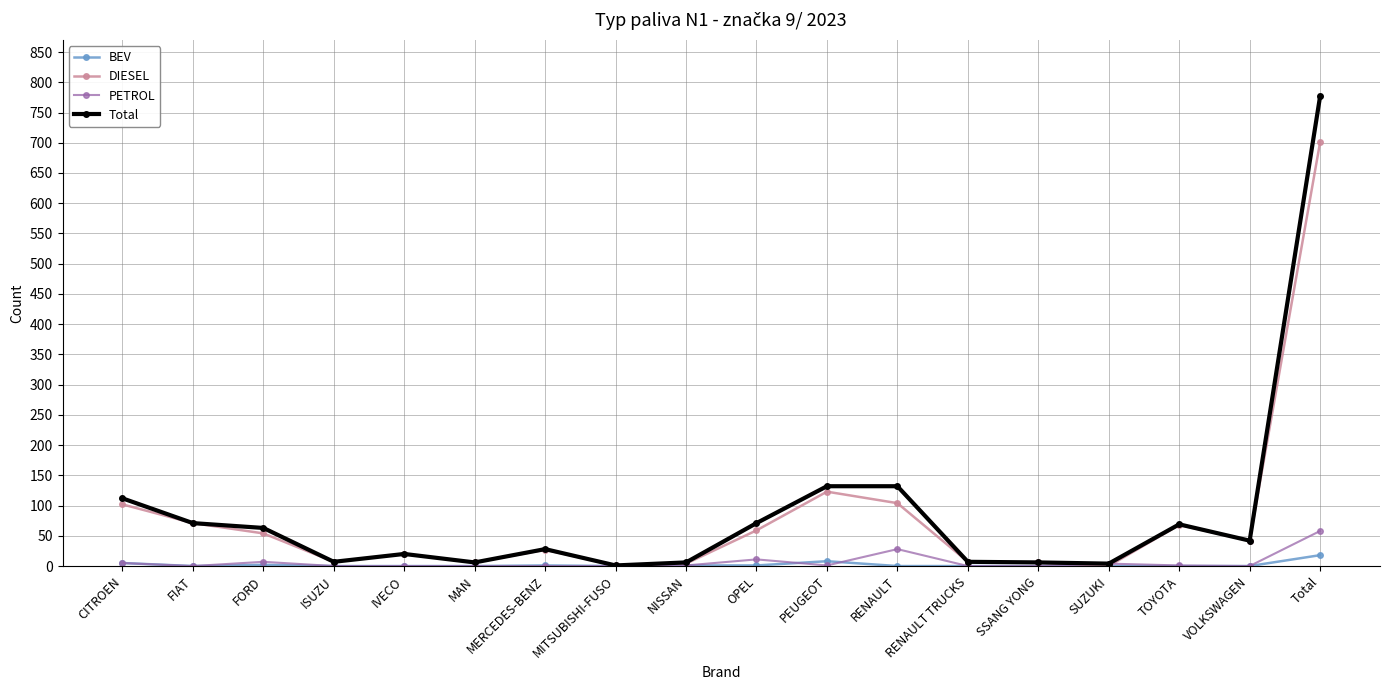

Which series has the largest range (max minus min)?

Total